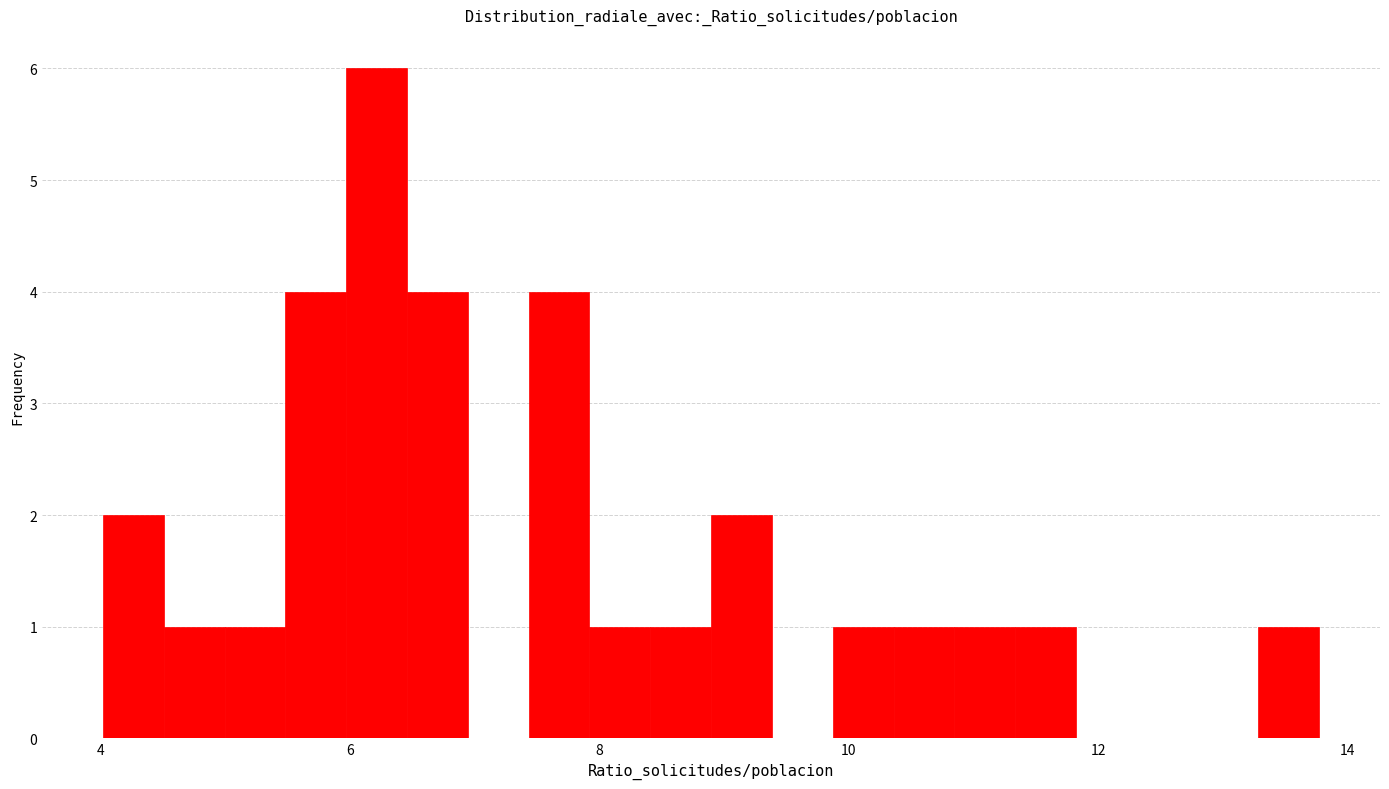

Around what value on the x-axis is the tallest bar? Give the approximate position of its centre, as read against the axis.

6.2